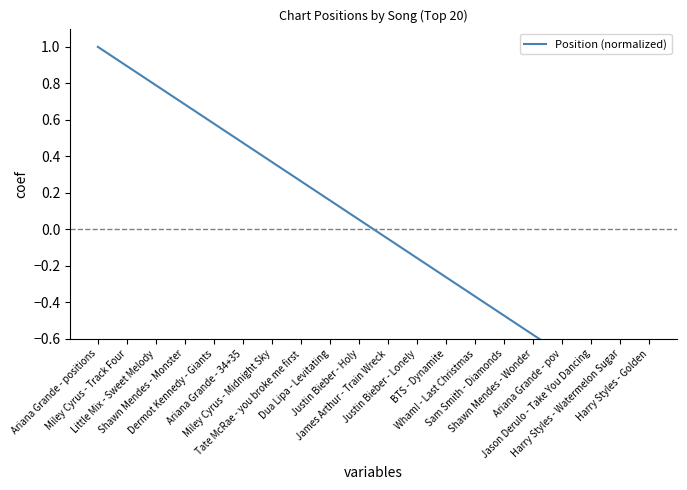

What is the change in value from Dermot Kennedy - Giants to Justin Bieber - Holy?

-0.5